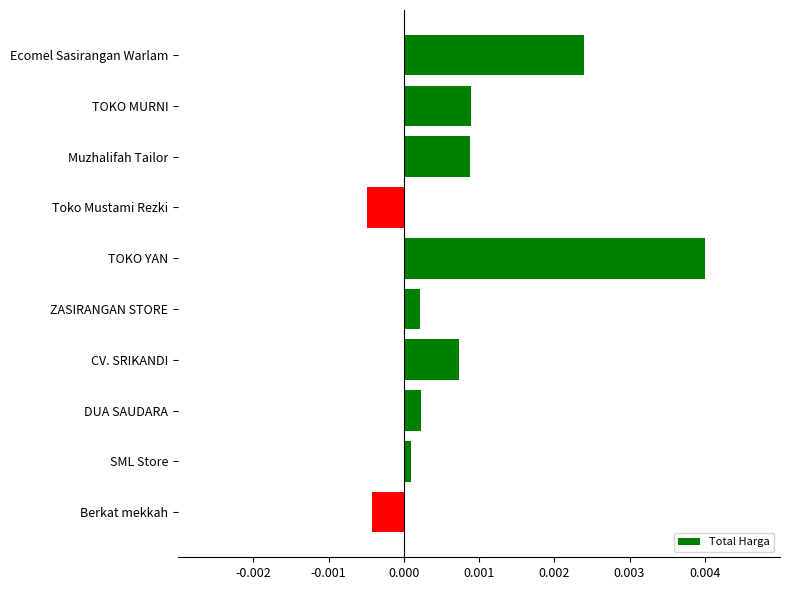

How many data points are less than 0?

2